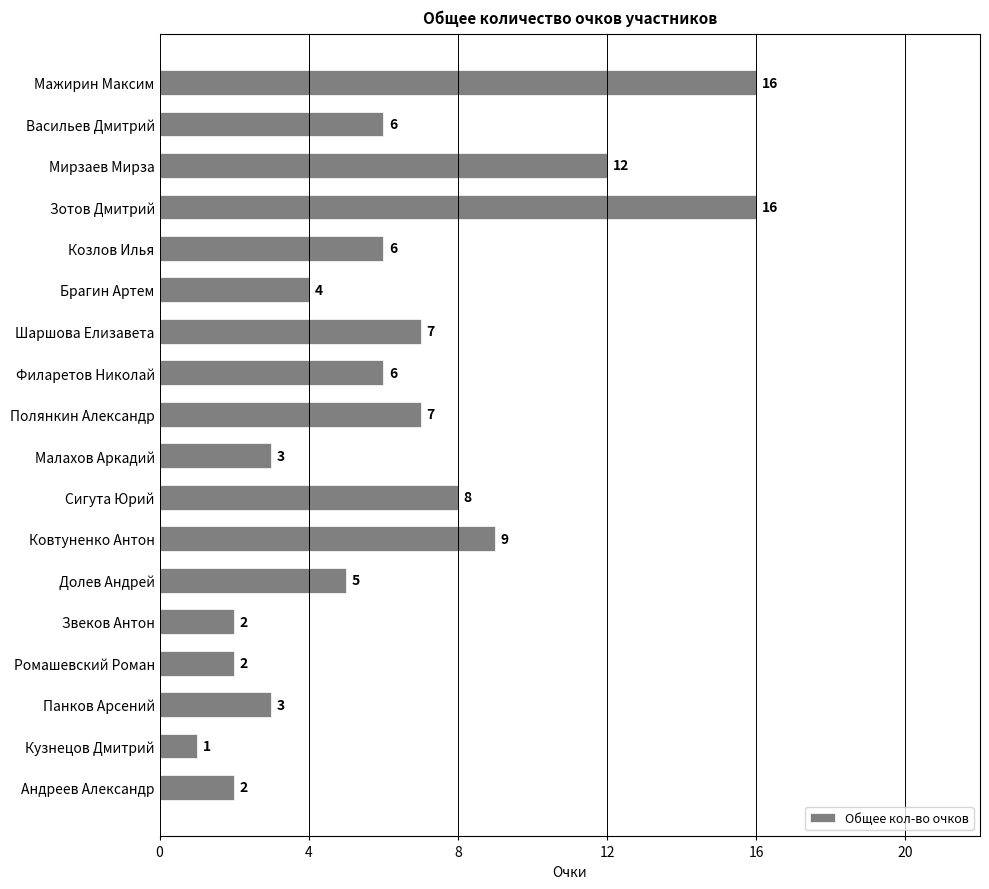

Which category has the lowest value across all series?

Кузнецов Дмитрий